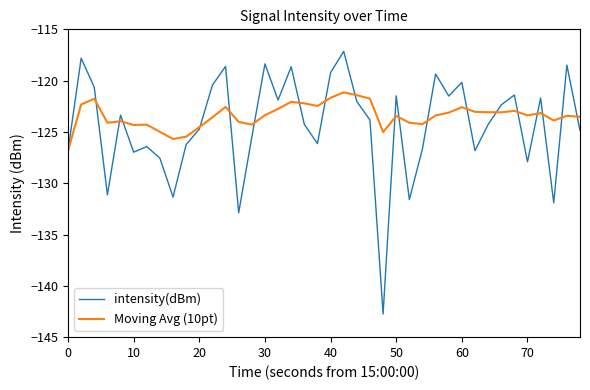

What is the maximum value for intensity(dBm)?

-117.2